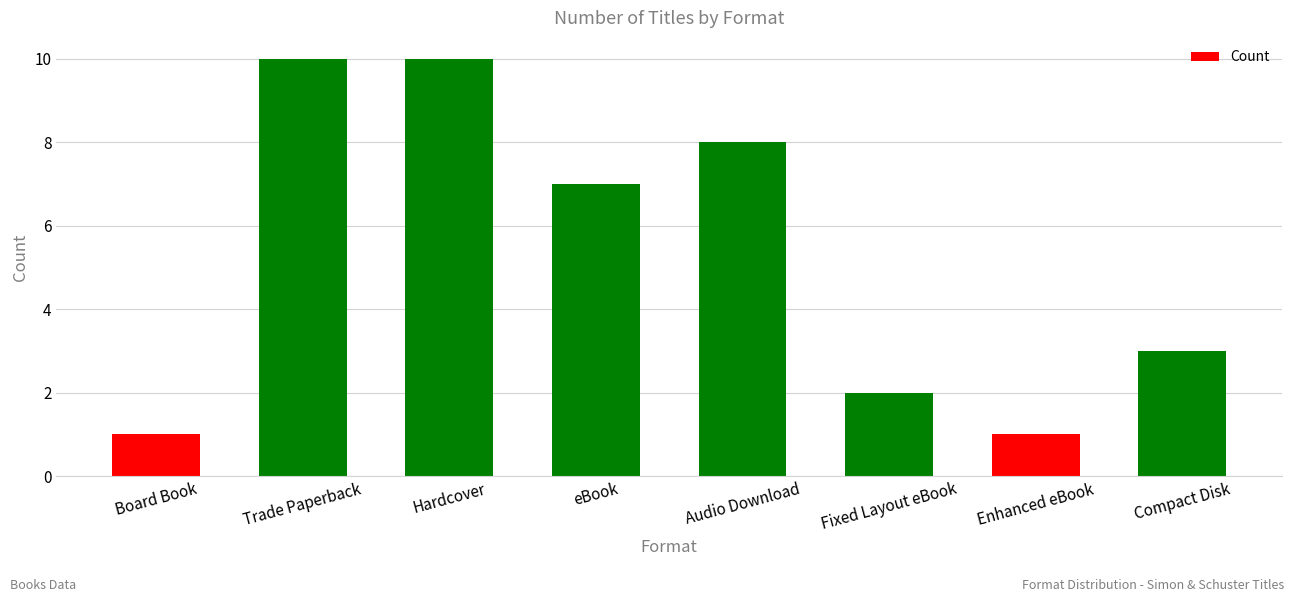

What value does the data have at Trade Paperback?

10